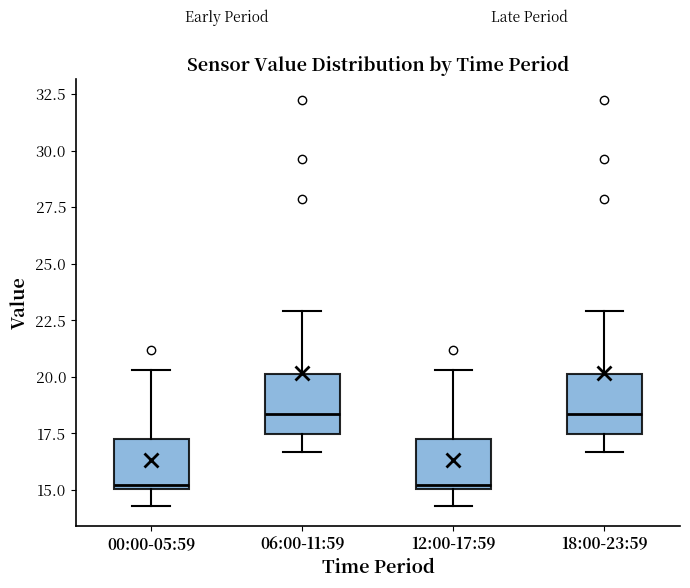

Reading left to right, read every box against the y-axis: the position of its median line, the range the box covers, and the ends of its whiskers. The values are not printed on the chart, so give them approximately, as read against the axis.

00:00-05:59: median 15.0 (just above the box's lower edge), box 15.0 to 17.0, whiskers 14.5 to 20.5
06:00-11:59: median 18.5, box 17.5 to 20.0, whiskers 16.5 to 23.0
12:00-17:59: median 15.0 (just above the box's lower edge), box 15.0 to 17.0, whiskers 14.5 to 20.5
18:00-23:59: median 18.5, box 17.5 to 20.0, whiskers 16.5 to 23.0